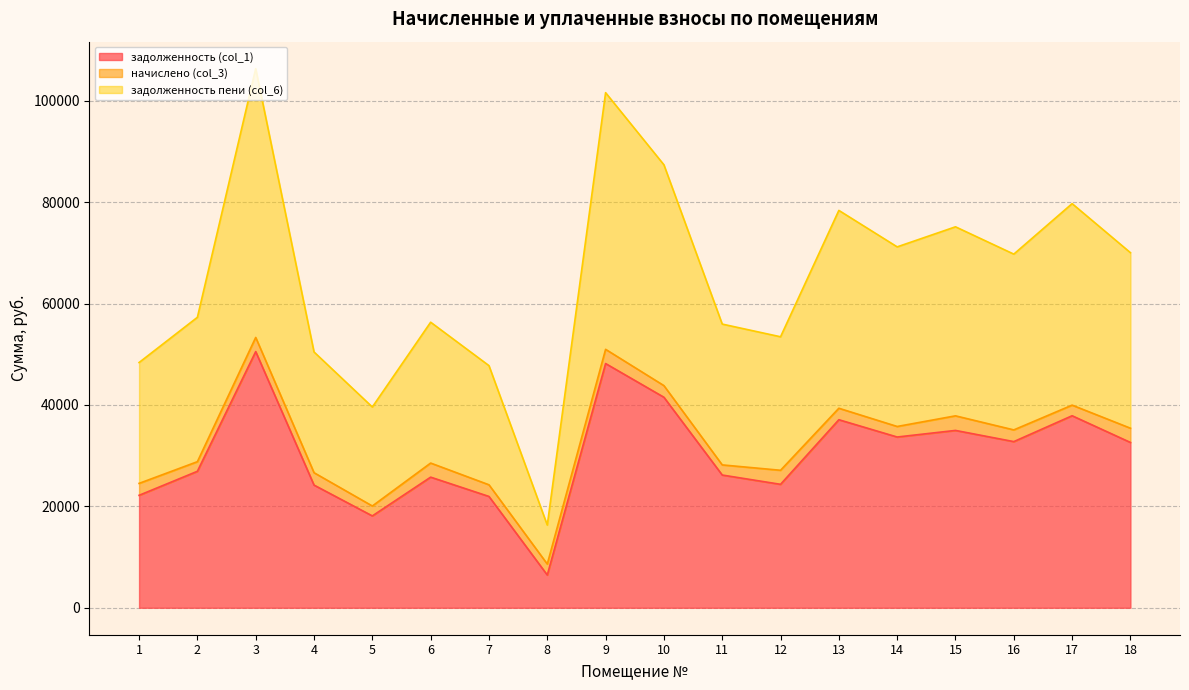

Read the задолженность (col_1) value at 9.

48161.3